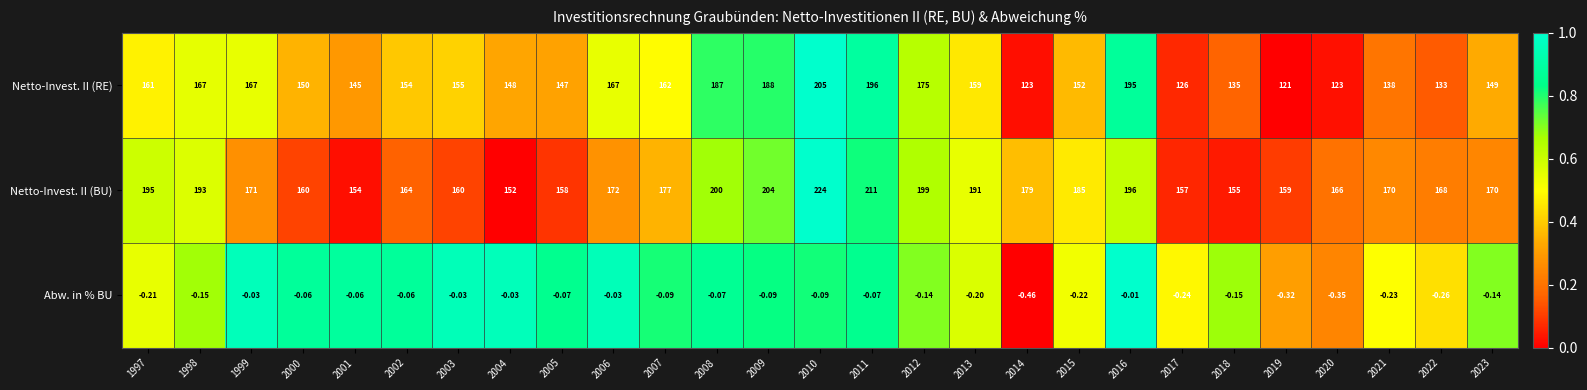

Which series has the widest spread of values?

Netto-Invest. II (RE)